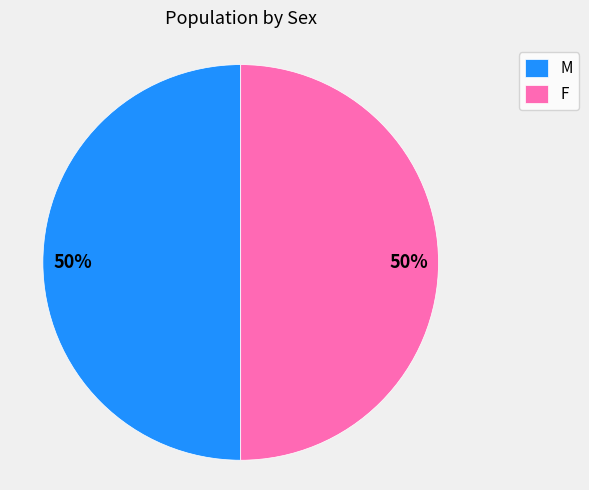

How many segments does this pie chart have?

2